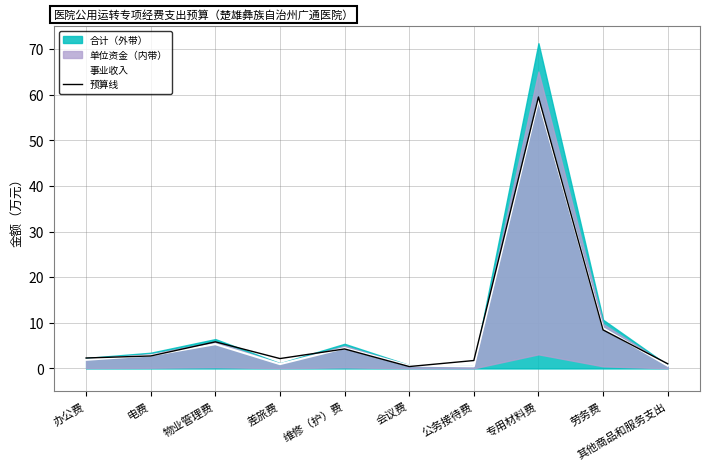

Where is the first local minimum for 预算线?

差旅费